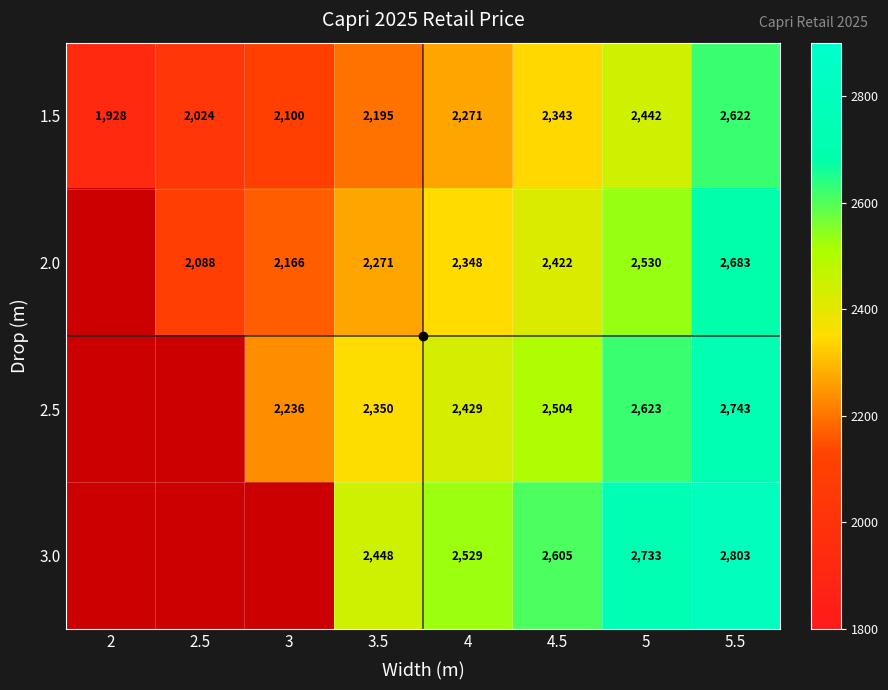

Read the 1.5 value at 4, to the nearest 10.

2270